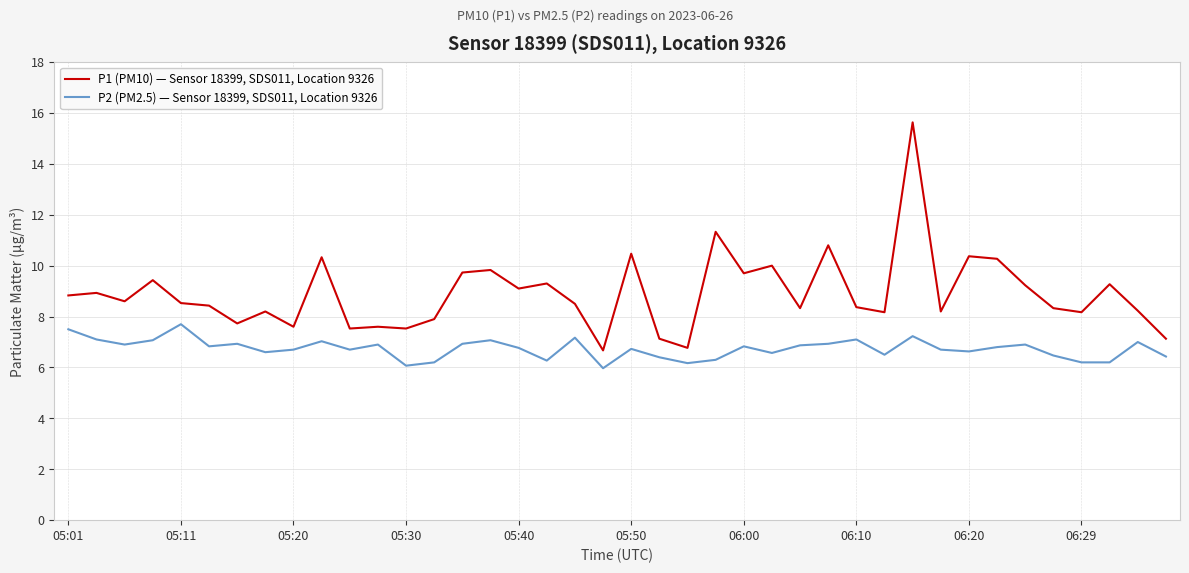

List the series in order of their overall mean, highest first.

P1 (PM10) — Sensor 18399, SDS011, Location 9326, P2 (PM2.5) — Sensor 18399, SDS011, Location 9326